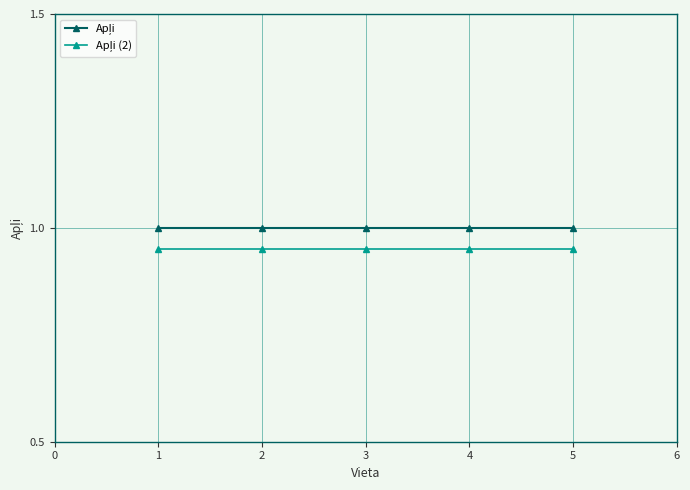

At how many categories does at least one series exceed 0?

5